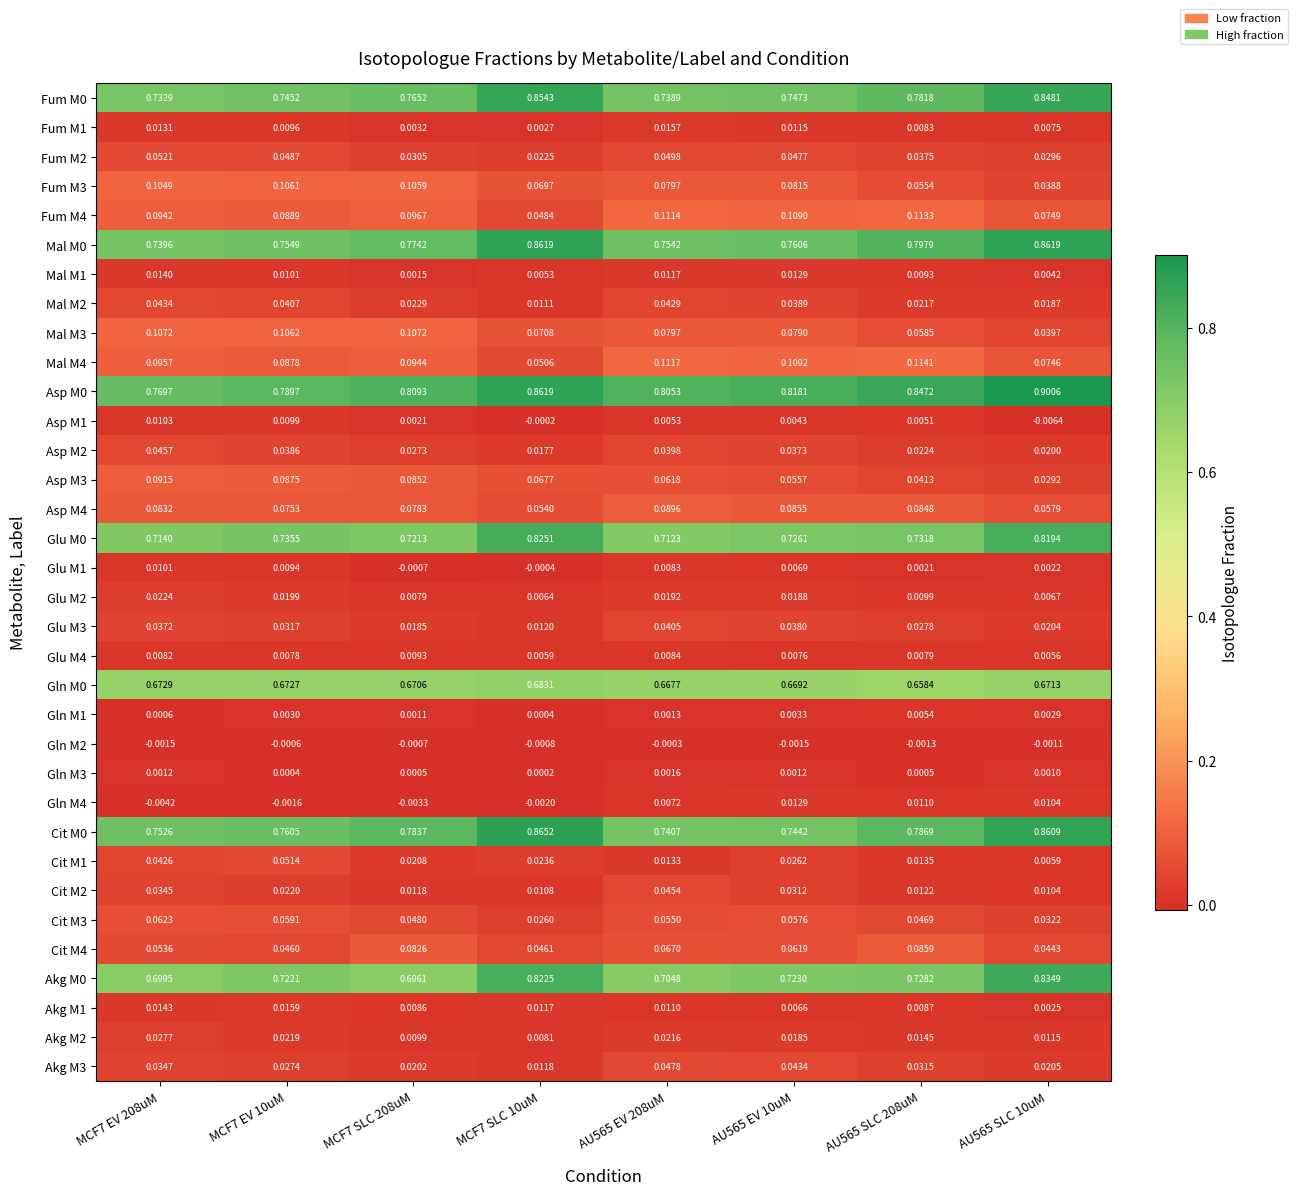

What is the total value across all series at AU565 EV 208uM?

6.2